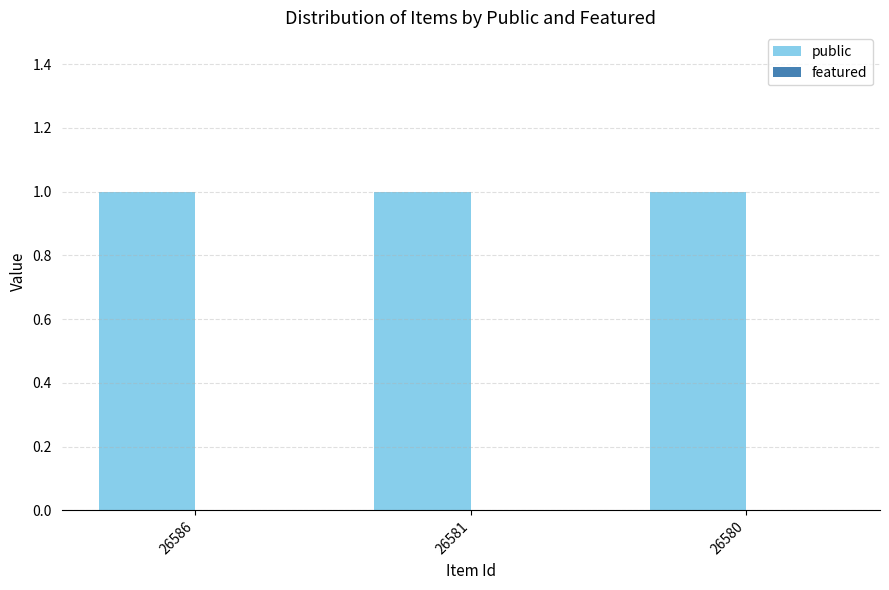

What is the difference between the highest and lowest values at 26580?

1